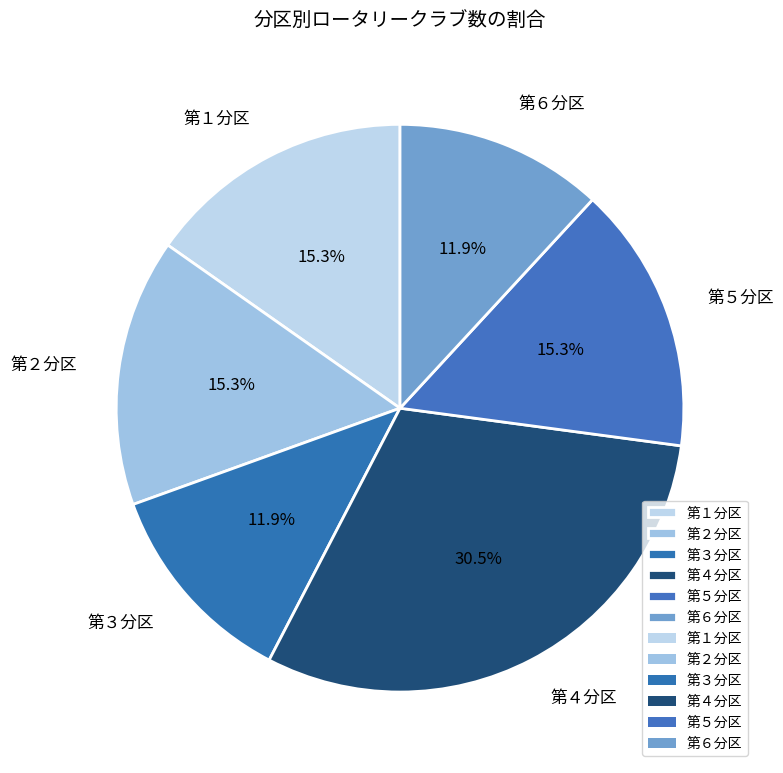

To the nearest percent, what percentage of the pie is 第５分区?

15%